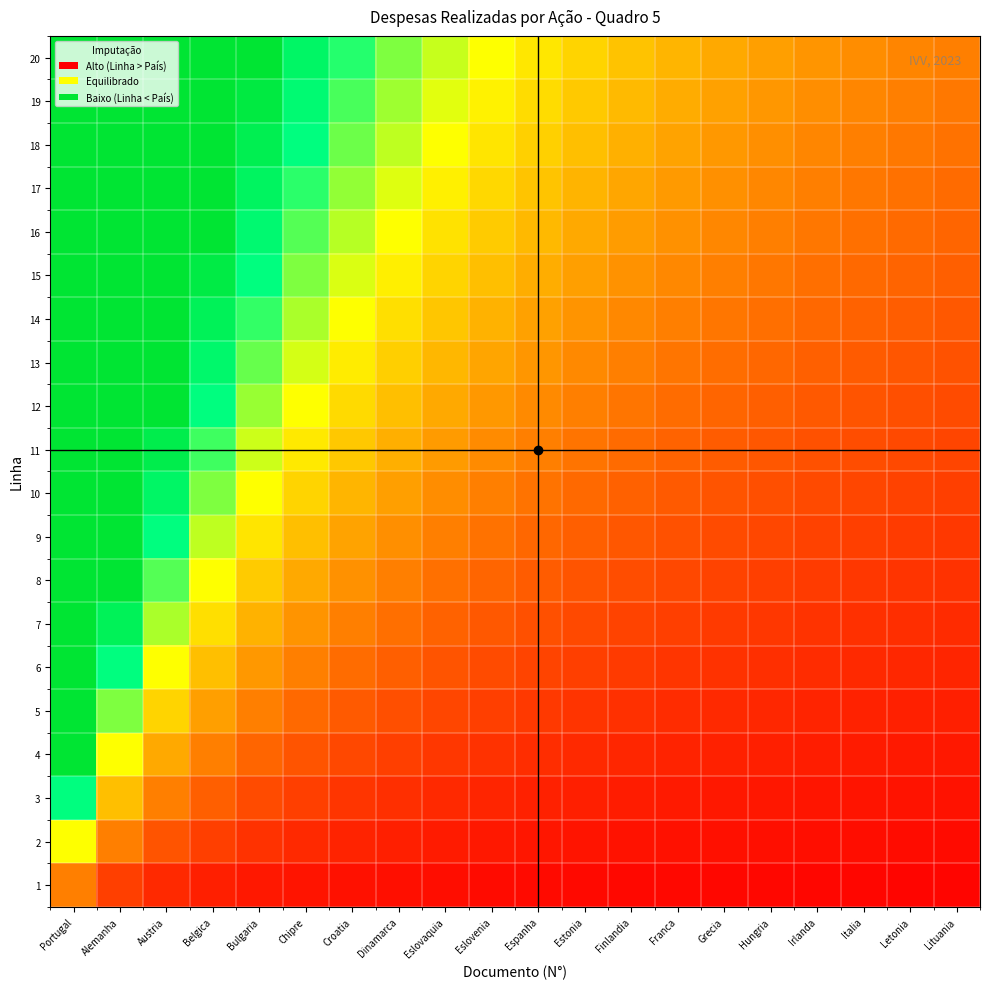

Reading left to right, what are all the values shown in this chart?

1: Portugal=1.0	Alemanha=0.5	Austria=0.3	Belgica=0.2	Bulgaria=0.2	Chipre=0.2	Croatia=0.1	Dinamarca=0.1	Eslovaquia=0.1	Eslovenia=0.1	Espanha=0.1	Estonia=0.1	Finlandia=0.1	Franca=0.1	Grecia=0.1	Hungria=0.1	Irlanda=0.1	Italia=0.1	Letonia=0.1	Lituania=0.1
2: Portugal=2.0	Alemanha=1.0	Austria=0.7	Belgica=0.5	Bulgaria=0.4	Chipre=0.3	Croatia=0.3	Dinamarca=0.2	Eslovaquia=0.2	Eslovenia=0.2	Espanha=0.2	Estonia=0.2	Finlandia=0.2	Franca=0.1	Grecia=0.1	Hungria=0.1	Irlanda=0.1	Italia=0.1	Letonia=0.1	Lituania=0.1
3: Portugal=3.0	Alemanha=1.5	Austria=1.0	Belgica=0.8	Bulgaria=0.6	Chipre=0.5	Croatia=0.4	Dinamarca=0.4	Eslovaquia=0.3	Eslovenia=0.3	Espanha=0.3	Estonia=0.2	Finlandia=0.2	Franca=0.2	Grecia=0.2	Hungria=0.2	Irlanda=0.2	Italia=0.2	Letonia=0.2	Lituania=0.1
4: Portugal=4.0	Alemanha=2.0	Austria=1.3	Belgica=1.0	Bulgaria=0.8	Chipre=0.7	Croatia=0.6	Dinamarca=0.5	Eslovaquia=0.4	Eslovenia=0.4	Espanha=0.4	Estonia=0.3	Finlandia=0.3	Franca=0.3	Grecia=0.3	Hungria=0.2	Irlanda=0.2	Italia=0.2	Letonia=0.2	Lituania=0.2
5: Portugal=5.0	Alemanha=2.5	Austria=1.7	Belgica=1.2	Bulgaria=1.0	Chipre=0.8	Croatia=0.7	Dinamarca=0.6	Eslovaquia=0.6	Eslovenia=0.5	Espanha=0.5	Estonia=0.4	Finlandia=0.4	Franca=0.4	Grecia=0.3	Hungria=0.3	Irlanda=0.3	Italia=0.3	Letonia=0.3	Lituania=0.2
6: Portugal=6.0	Alemanha=3.0	Austria=2.0	Belgica=1.5	Bulgaria=1.2	Chipre=1.0	Croatia=0.9	Dinamarca=0.8	Eslovaquia=0.7	Eslovenia=0.6	Espanha=0.5	Estonia=0.5	Finlandia=0.5	Franca=0.4	Grecia=0.4	Hungria=0.4	Irlanda=0.4	Italia=0.3	Letonia=0.3	Lituania=0.3
7: Portugal=7.0	Alemanha=3.5	Austria=2.3	Belgica=1.8	Bulgaria=1.4	Chipre=1.2	Croatia=1.0	Dinamarca=0.9	Eslovaquia=0.8	Eslovenia=0.7	Espanha=0.6	Estonia=0.6	Finlandia=0.5	Franca=0.5	Grecia=0.5	Hungria=0.4	Irlanda=0.4	Italia=0.4	Letonia=0.4	Lituania=0.3
8: Portugal=8.0	Alemanha=4.0	Austria=2.7	Belgica=2.0	Bulgaria=1.6	Chipre=1.3	Croatia=1.1	Dinamarca=1.0	Eslovaquia=0.9	Eslovenia=0.8	Espanha=0.7	Estonia=0.7	Finlandia=0.6	Franca=0.6	Grecia=0.5	Hungria=0.5	Irlanda=0.5	Italia=0.4	Letonia=0.4	Lituania=0.4
9: Portugal=9.0	Alemanha=4.5	Austria=3.0	Belgica=2.2	Bulgaria=1.8	Chipre=1.5	Croatia=1.3	Dinamarca=1.1	Eslovaquia=1.0	Eslovenia=0.9	Espanha=0.8	Estonia=0.8	Finlandia=0.7	Franca=0.6	Grecia=0.6	Hungria=0.6	Irlanda=0.5	Italia=0.5	Letonia=0.5	Lituania=0.5
10: Portugal=10.0	Alemanha=5.0	Austria=3.3	Belgica=2.5	Bulgaria=2.0	Chipre=1.7	Croatia=1.4	Dinamarca=1.2	Eslovaquia=1.1	Eslovenia=1.0	Espanha=0.9	Estonia=0.8	Finlandia=0.8	Franca=0.7	Grecia=0.7	Hungria=0.6	Irlanda=0.6	Italia=0.6	Letonia=0.5	Lituania=0.5
11: Portugal=11.0	Alemanha=5.5	Austria=3.7	Belgica=2.8	Bulgaria=2.2	Chipre=1.8	Croatia=1.6	Dinamarca=1.4	Eslovaquia=1.2	Eslovenia=1.1	Espanha=1.0	Estonia=0.9	Finlandia=0.8	Franca=0.8	Grecia=0.7	Hungria=0.7	Irlanda=0.6	Italia=0.6	Letonia=0.6	Lituania=0.6
12: Portugal=12.0	Alemanha=6.0	Austria=4.0	Belgica=3.0	Bulgaria=2.4	Chipre=2.0	Croatia=1.7	Dinamarca=1.5	Eslovaquia=1.3	Eslovenia=1.2	Espanha=1.1	Estonia=1.0	Finlandia=0.9	Franca=0.9	Grecia=0.8	Hungria=0.8	Irlanda=0.7	Italia=0.7	Letonia=0.6	Lituania=0.6
13: Portugal=13.0	Alemanha=6.5	Austria=4.3	Belgica=3.2	Bulgaria=2.6	Chipre=2.2	Croatia=1.9	Dinamarca=1.6	Eslovaquia=1.4	Eslovenia=1.3	Espanha=1.2	Estonia=1.1	Finlandia=1.0	Franca=0.9	Grecia=0.9	Hungria=0.8	Irlanda=0.8	Italia=0.7	Letonia=0.7	Lituania=0.7
14: Portugal=14.0	Alemanha=7.0	Austria=4.7	Belgica=3.5	Bulgaria=2.8	Chipre=2.3	Croatia=2.0	Dinamarca=1.8	Eslovaquia=1.6	Eslovenia=1.4	Espanha=1.3	Estonia=1.2	Finlandia=1.1	Franca=1.0	Grecia=0.9	Hungria=0.9	Irlanda=0.8	Italia=0.8	Letonia=0.7	Lituania=0.7
15: Portugal=15.0	Alemanha=7.5	Austria=5.0	Belgica=3.8	Bulgaria=3.0	Chipre=2.5	Croatia=2.1	Dinamarca=1.9	Eslovaquia=1.7	Eslovenia=1.5	Espanha=1.4	Estonia=1.2	Finlandia=1.2	Franca=1.1	Grecia=1.0	Hungria=0.9	Irlanda=0.9	Italia=0.8	Letonia=0.8	Lituania=0.8
16: Portugal=16.0	Alemanha=8.0	Austria=5.3	Belgica=4.0	Bulgaria=3.2	Chipre=2.7	Croatia=2.3	Dinamarca=2.0	Eslovaquia=1.8	Eslovenia=1.6	Espanha=1.5	Estonia=1.3	Finlandia=1.2	Franca=1.1	Grecia=1.1	Hungria=1.0	Irlanda=0.9	Italia=0.9	Letonia=0.8	Lituania=0.8
17: Portugal=17.0	Alemanha=8.5	Austria=5.7	Belgica=4.2	Bulgaria=3.4	Chipre=2.8	Croatia=2.4	Dinamarca=2.1	Eslovaquia=1.9	Eslovenia=1.7	Espanha=1.5	Estonia=1.4	Finlandia=1.3	Franca=1.2	Grecia=1.1	Hungria=1.1	Irlanda=1.0	Italia=0.9	Letonia=0.9	Lituania=0.8
18: Portugal=18.0	Alemanha=9.0	Austria=6.0	Belgica=4.5	Bulgaria=3.6	Chipre=3.0	Croatia=2.6	Dinamarca=2.2	Eslovaquia=2.0	Eslovenia=1.8	Espanha=1.6	Estonia=1.5	Finlandia=1.4	Franca=1.3	Grecia=1.2	Hungria=1.1	Irlanda=1.1	Italia=1.0	Letonia=0.9	Lituania=0.9
19: Portugal=19.0	Alemanha=9.5	Austria=6.3	Belgica=4.8	Bulgaria=3.8	Chipre=3.2	Croatia=2.7	Dinamarca=2.4	Eslovaquia=2.1	Eslovenia=1.9	Espanha=1.7	Estonia=1.6	Finlandia=1.5	Franca=1.4	Grecia=1.3	Hungria=1.2	Irlanda=1.1	Italia=1.1	Letonia=1.0	Lituania=0.9
20: Portugal=20.0	Alemanha=10.0	Austria=6.7	Belgica=5.0	Bulgaria=4.0	Chipre=3.3	Croatia=2.9	Dinamarca=2.5	Eslovaquia=2.2	Eslovenia=2.0	Espanha=1.8	Estonia=1.7	Finlandia=1.5	Franca=1.4	Grecia=1.3	Hungria=1.2	Irlanda=1.2	Italia=1.1	Letonia=1.1	Lituania=1.0